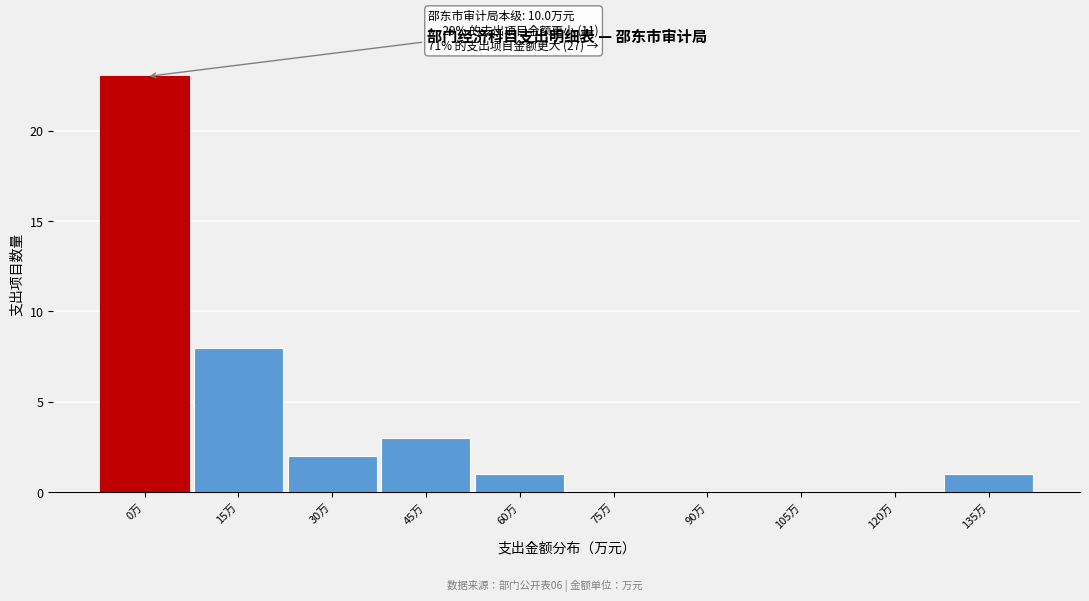

Reading right to left, what are all the values shown in this chart?

135万=1	120万=0	105万=0	90万=0	75万=0	60万=1	45万=3	30万=2	15万=8	0万=23